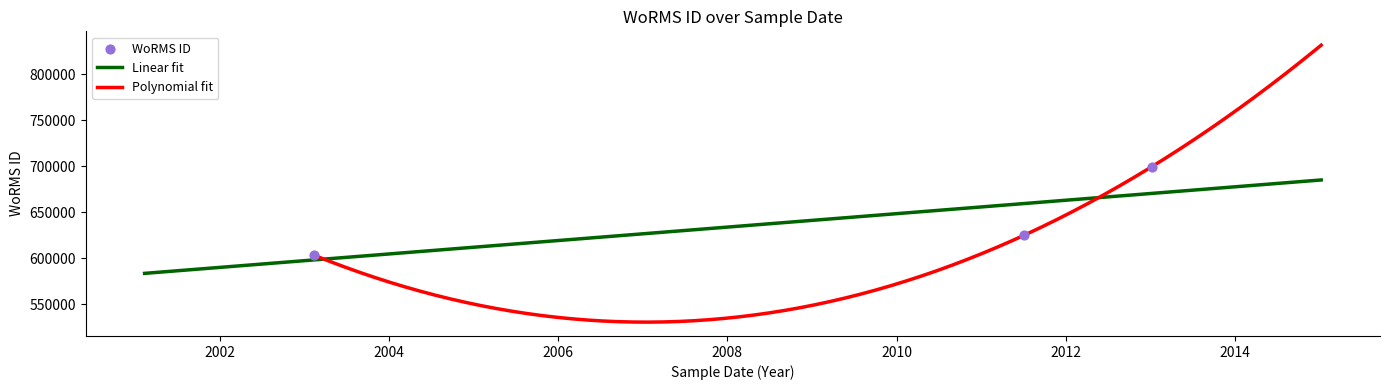

What is the ratio of the value at 2013-01-06 to the value at 2011-07-03?

1.1